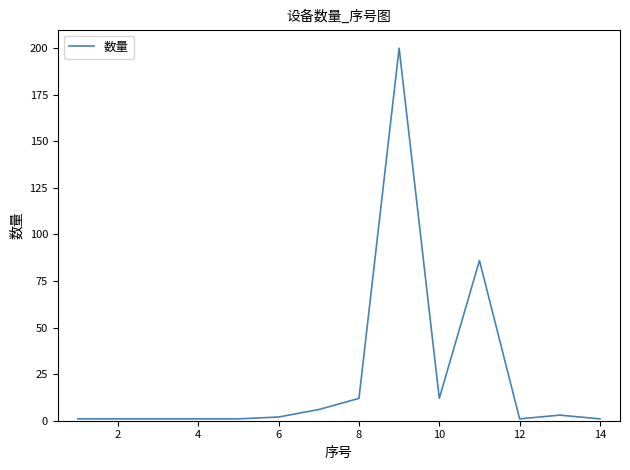

How many points are higher than both their immediate neighbors (excluding endpoints)?

3